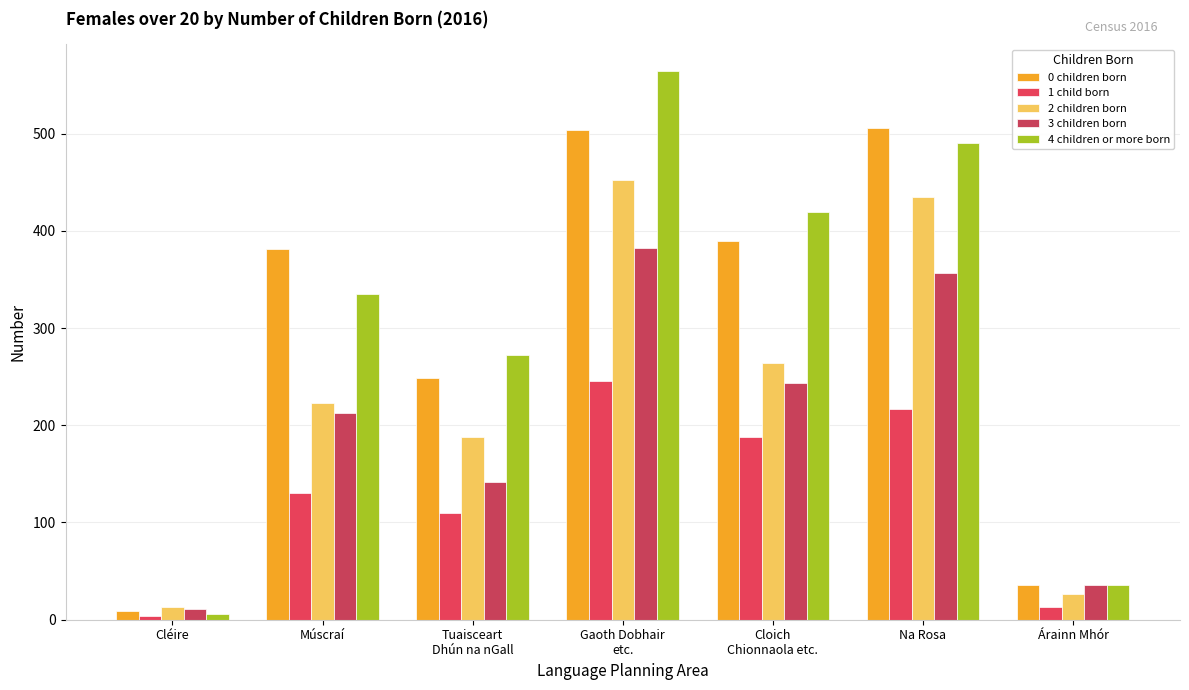

At which category does the chart reach its minimum across all series?

Cléire